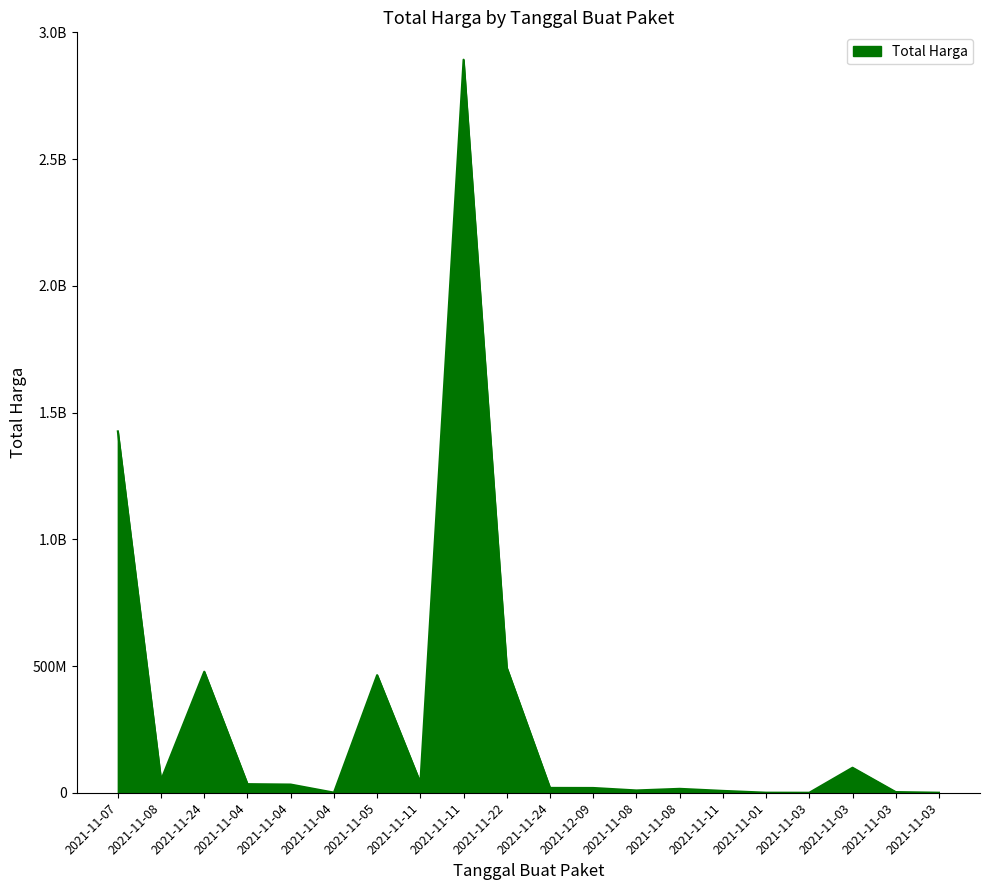

Which category has the highest value across all series?

2021-11-11